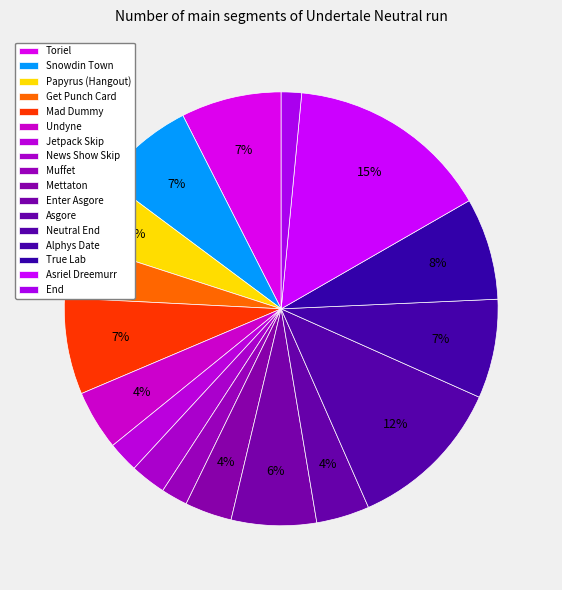

Approximately how many times larger is the value at Muffet compared to Enter Asgore?

0.3